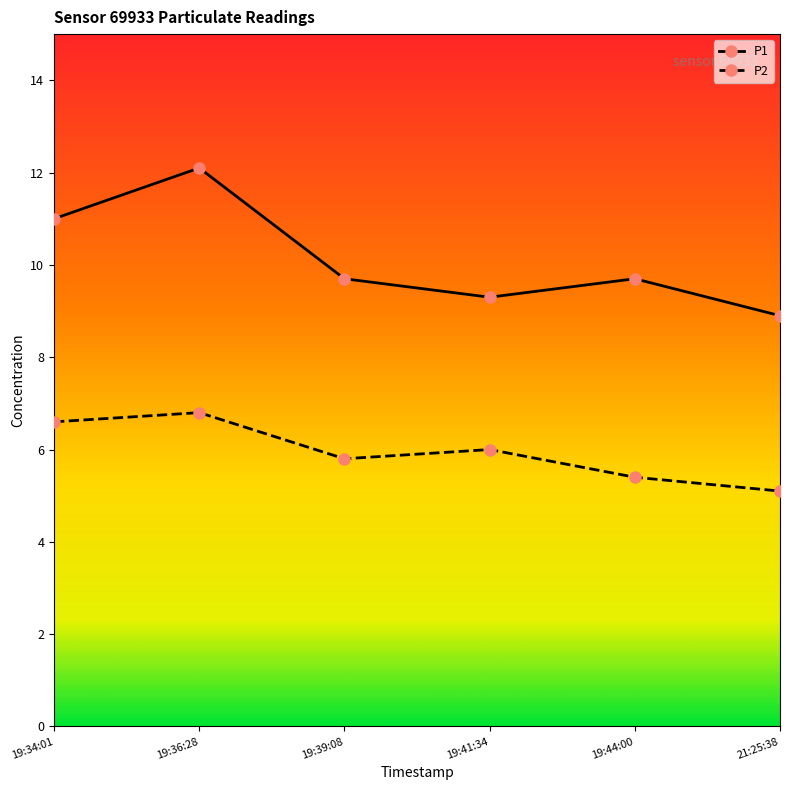

In P2, how many points are lower than both neighbors (excluding endpoints)?

1